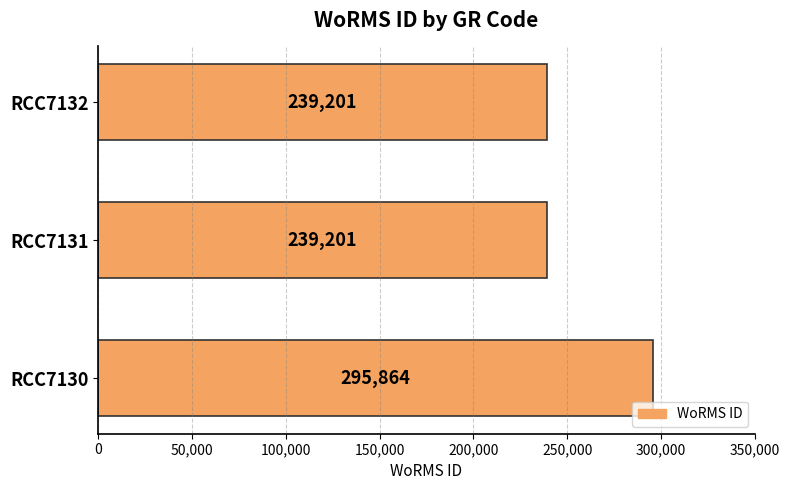

Reading bottom to top, transcribe all the data shown in this chart.

295864	239201	239201